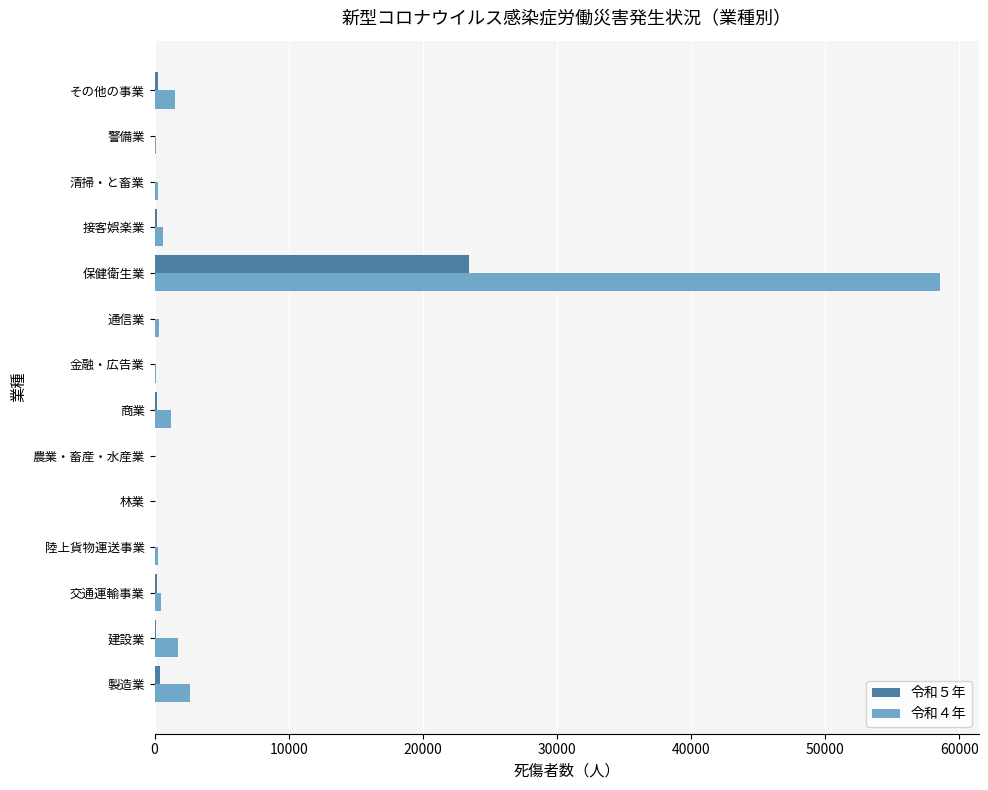

At which label does 令和５年 reach its peak?

保健衛生業